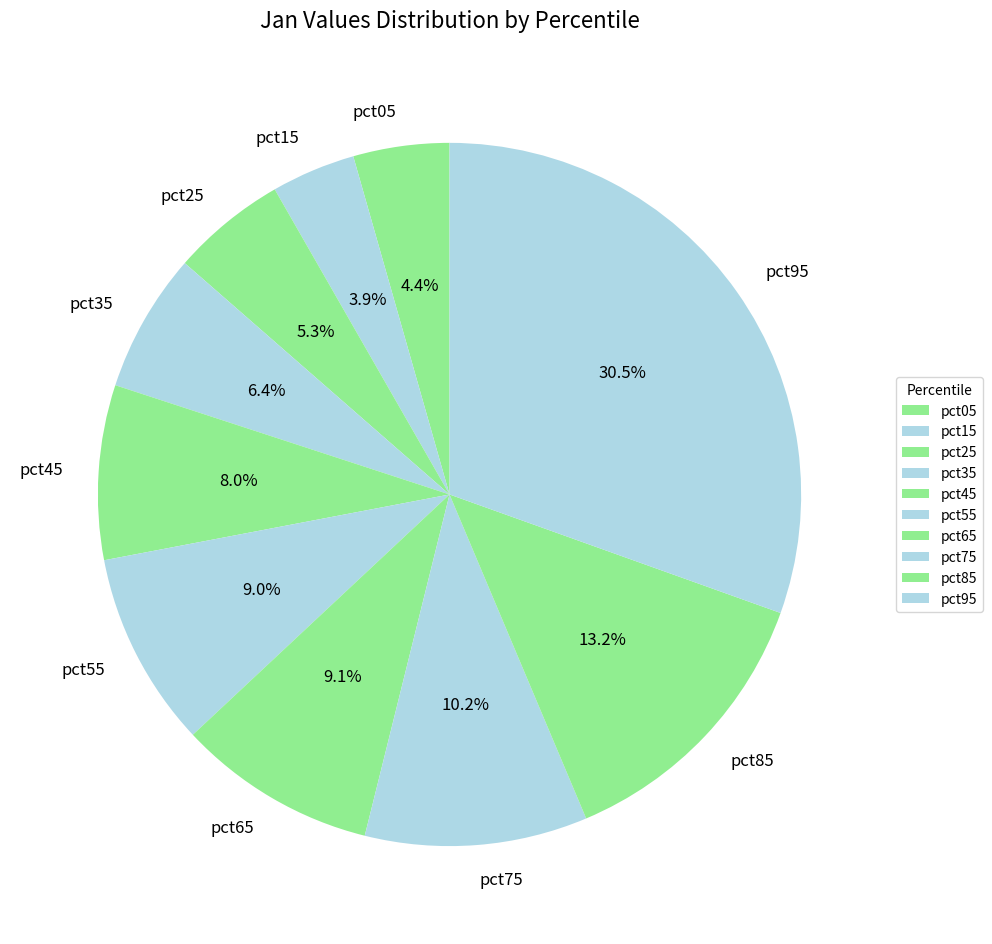

How many segments does this pie chart have?

10